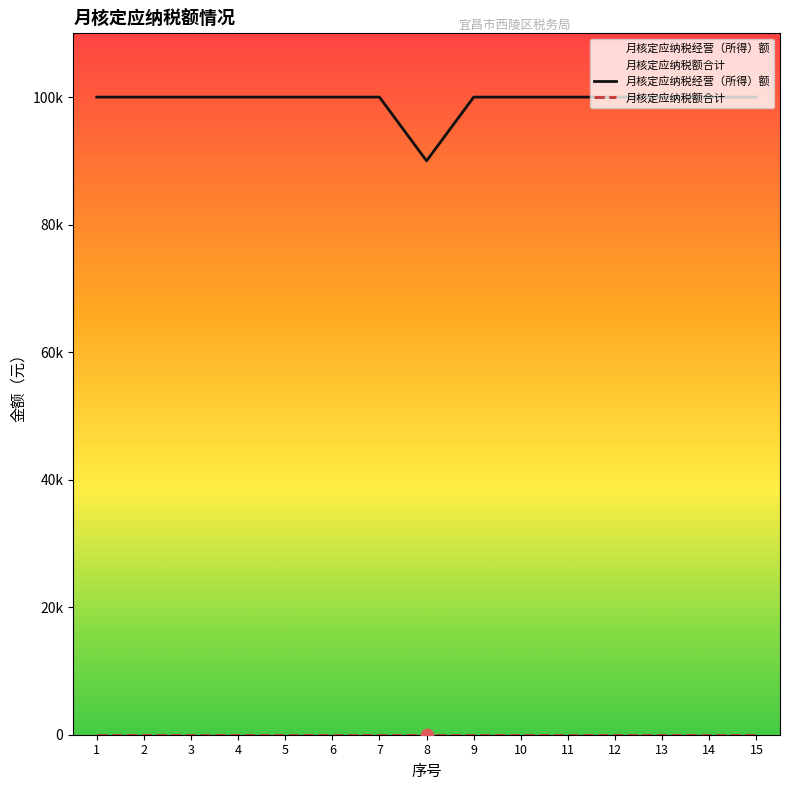

Between 7 and 2, which is larger?

7